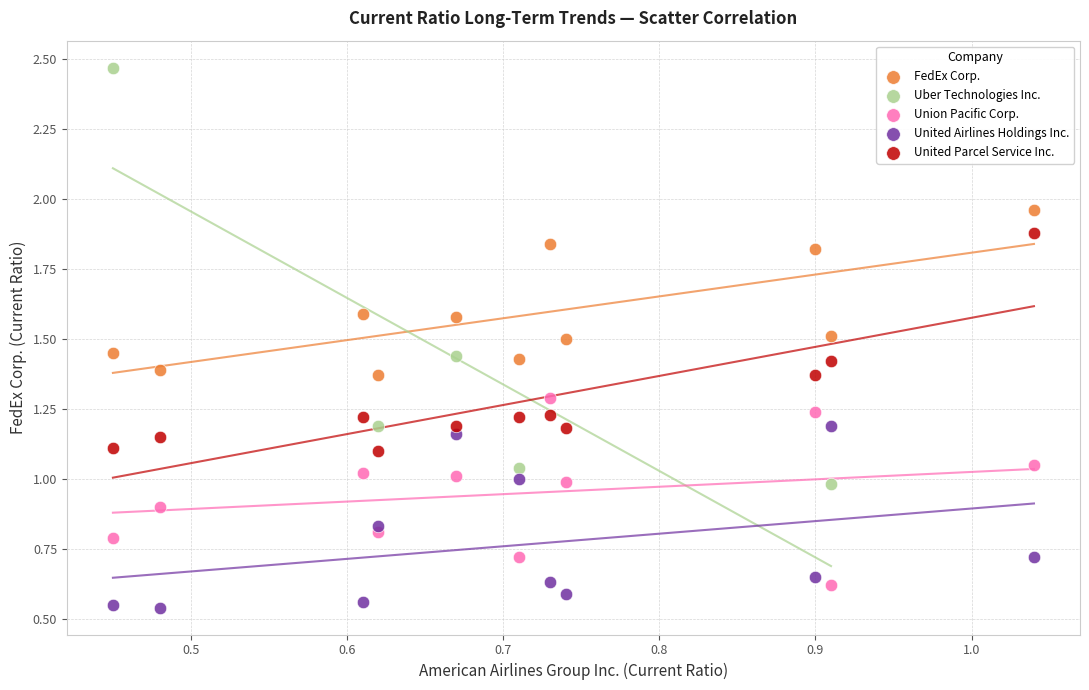

Which series has the largest Y range (max minus min)?

Uber Technologies Inc.